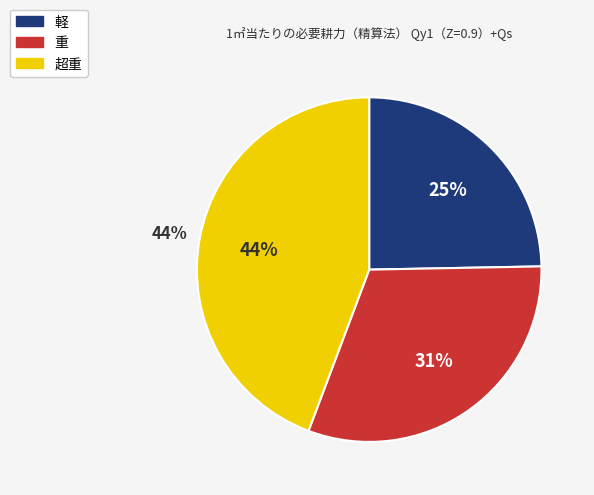

What is the total percentage of 超重 and 重?

75.3%